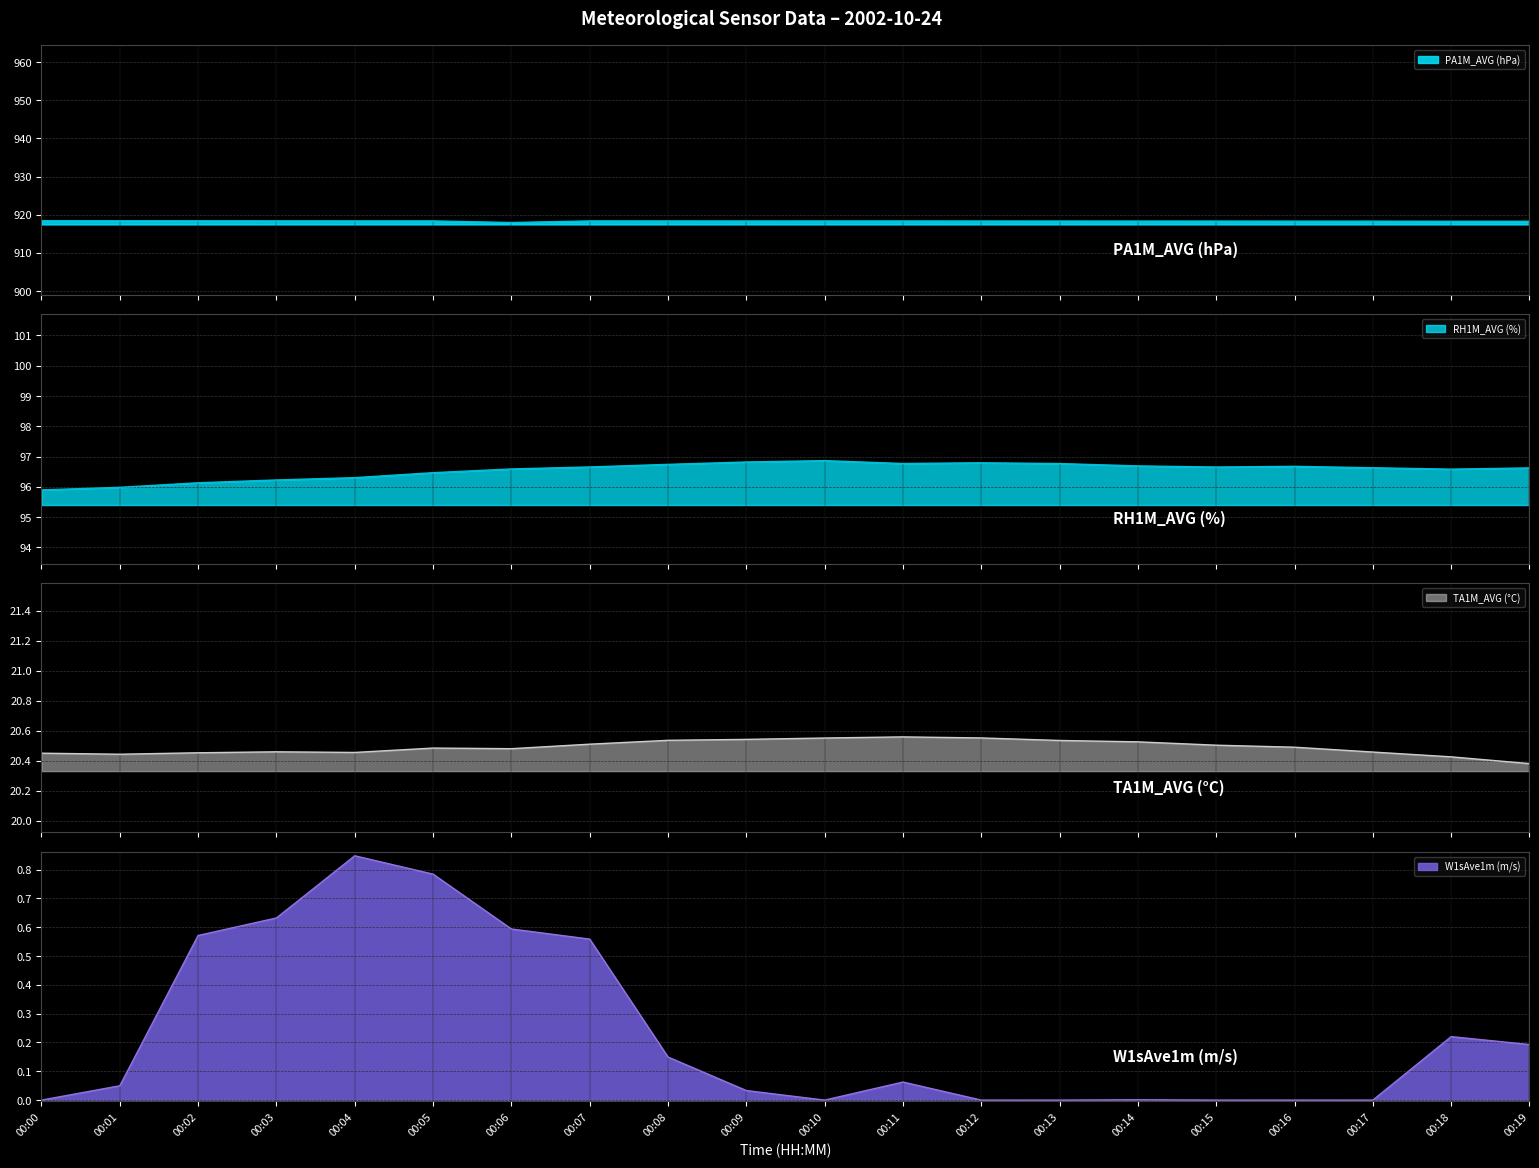

What is the spread (max minus min) of values at 00:10?

918.4